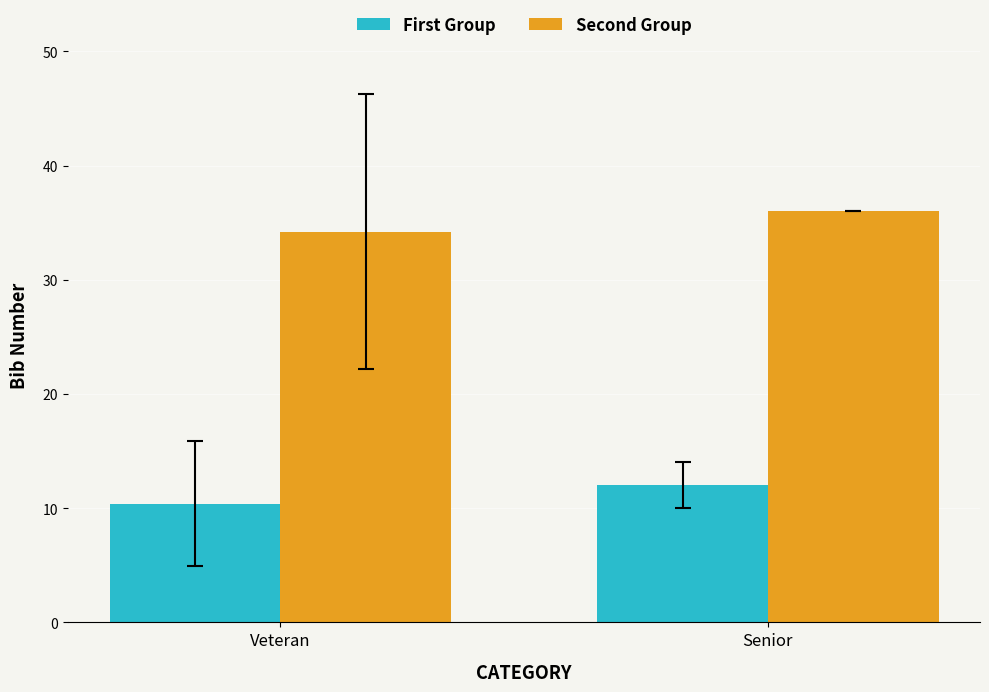

What is the value of the First Group bar at the 2nd from the left?

12.0